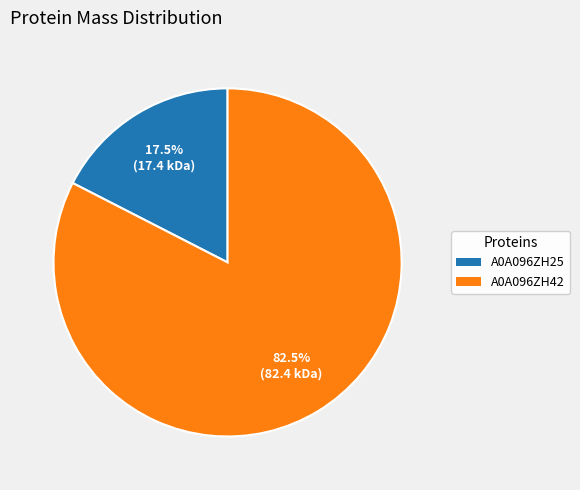

Does any single category account for the majority?

Yes